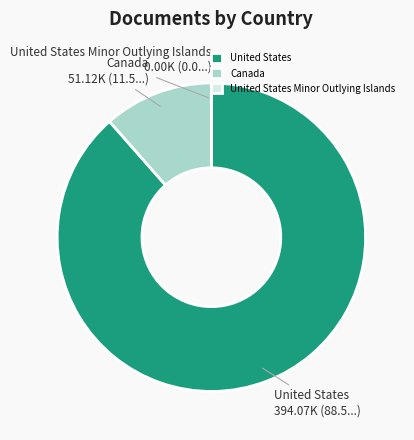

True or false: United States accounts for 95% of the total.

False